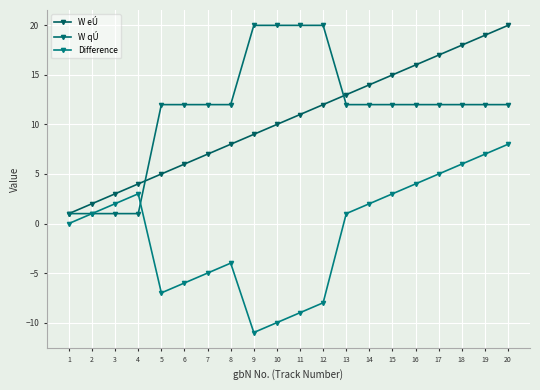

True or false: W eÚ has a value of 3 at 6.

False